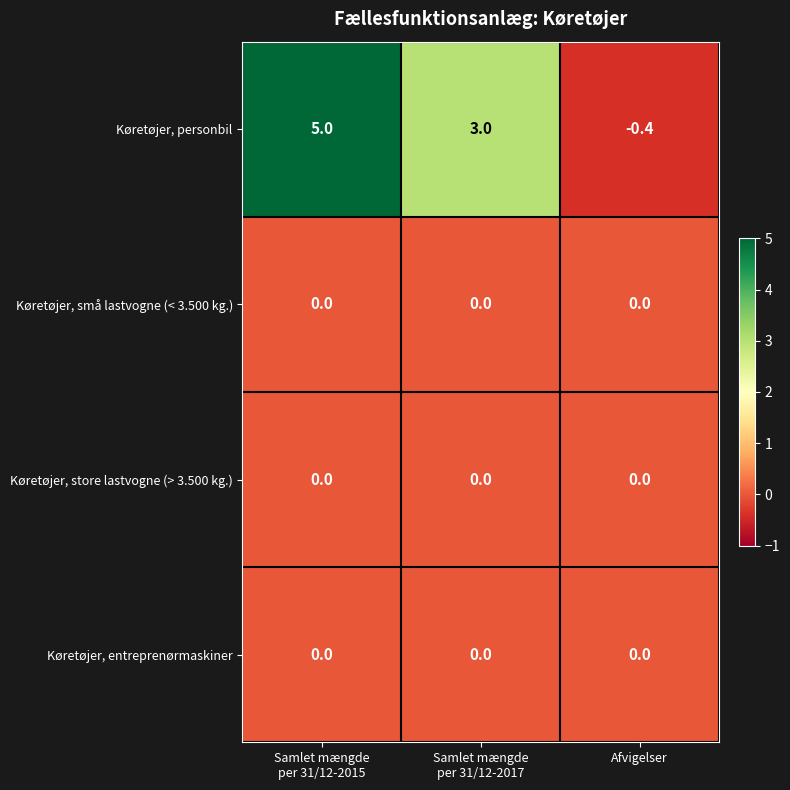

Is it true that Køretøjer, personbil equals -0.4 at Afvigelser?

True